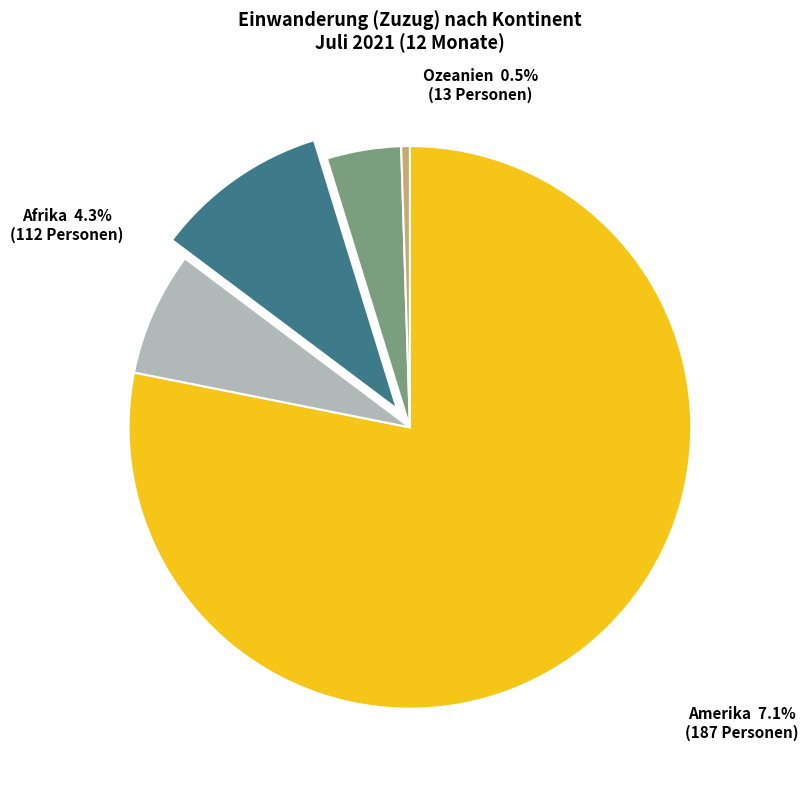

Does Ozeanien represent more than half of the total?

No